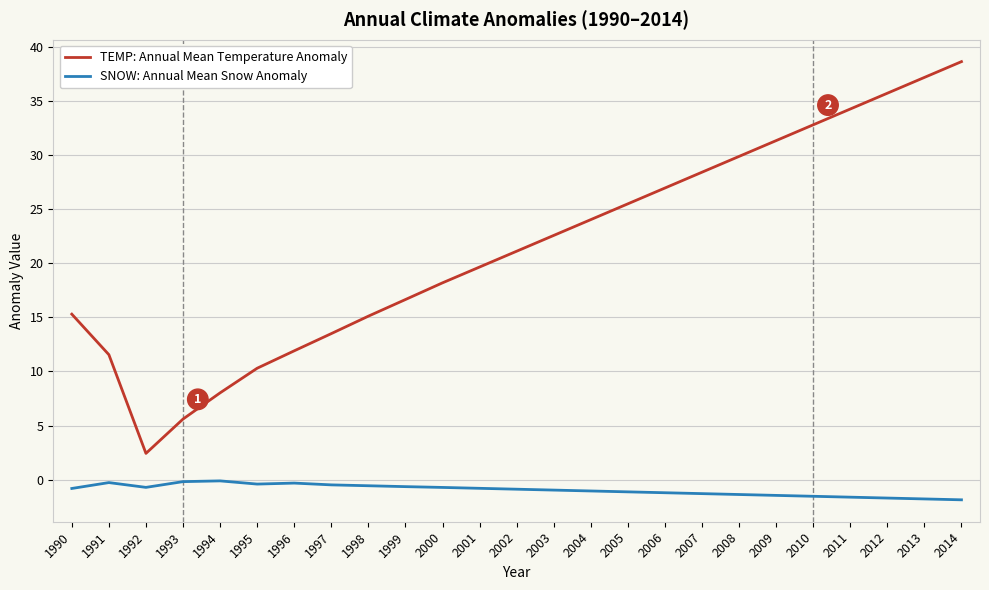

Is the value of TEMP: Annual Mean Temperature Anomaly at 2008 greater than the value of SNOW: Annual Mean Snow Anomaly at 1996?

Yes